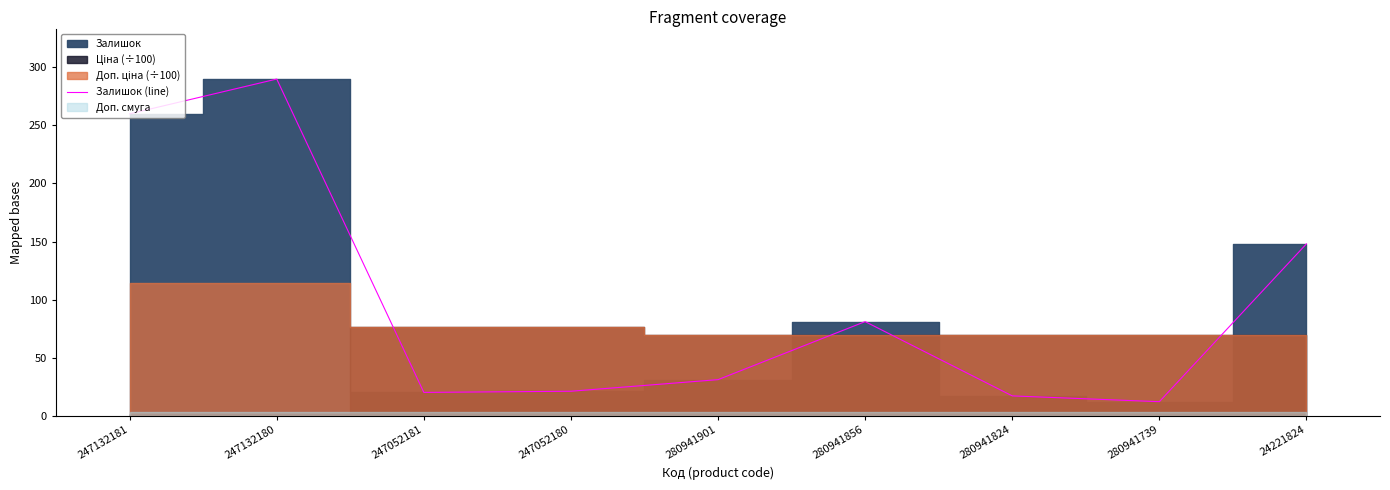

True or false: the data has more than 1 interior local peaks.

True